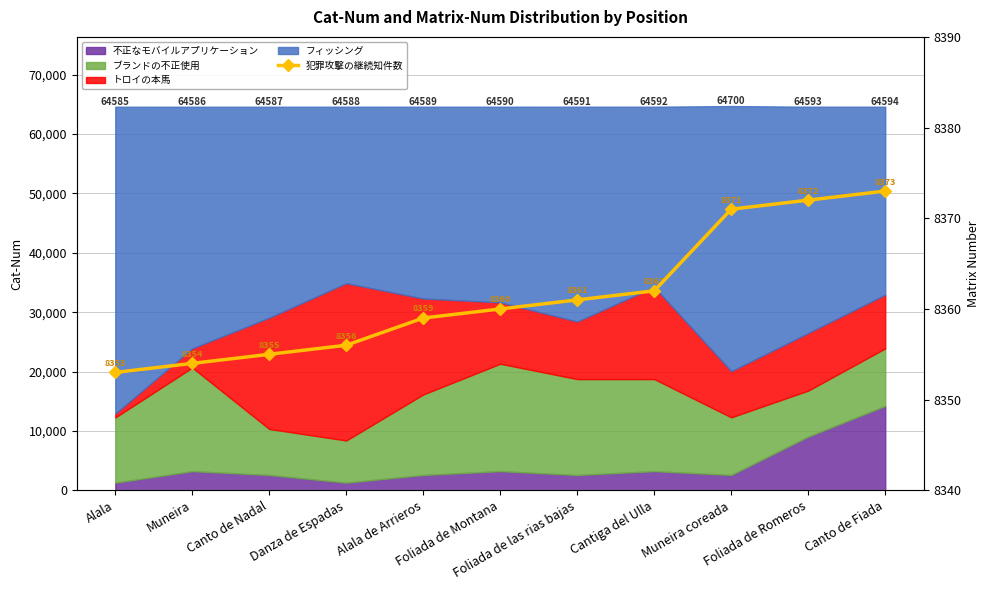

What is the label of the 8th point from the left?

Cantiga del Ulla